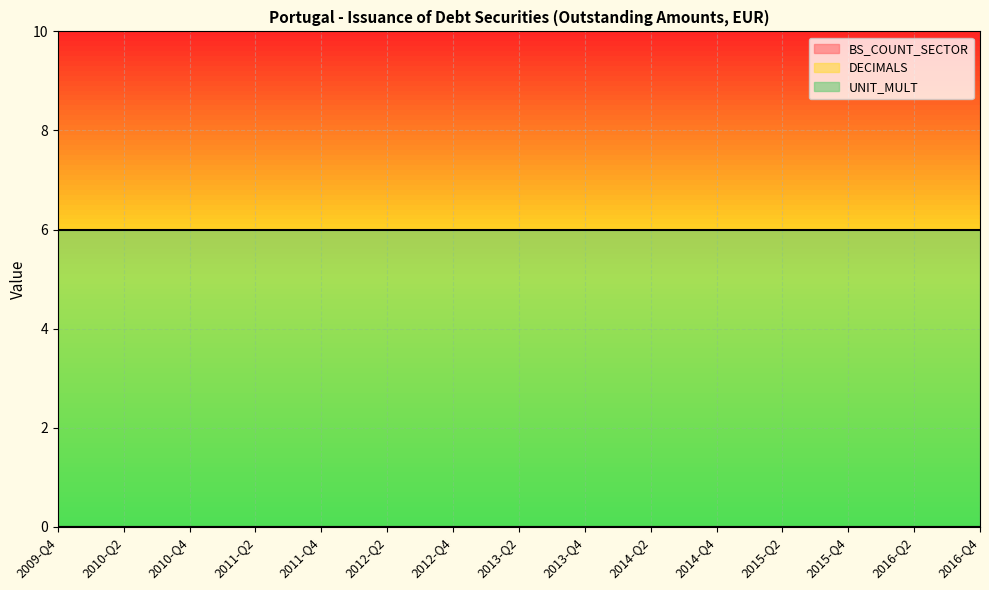

How many distinct data groups are displayed?

3